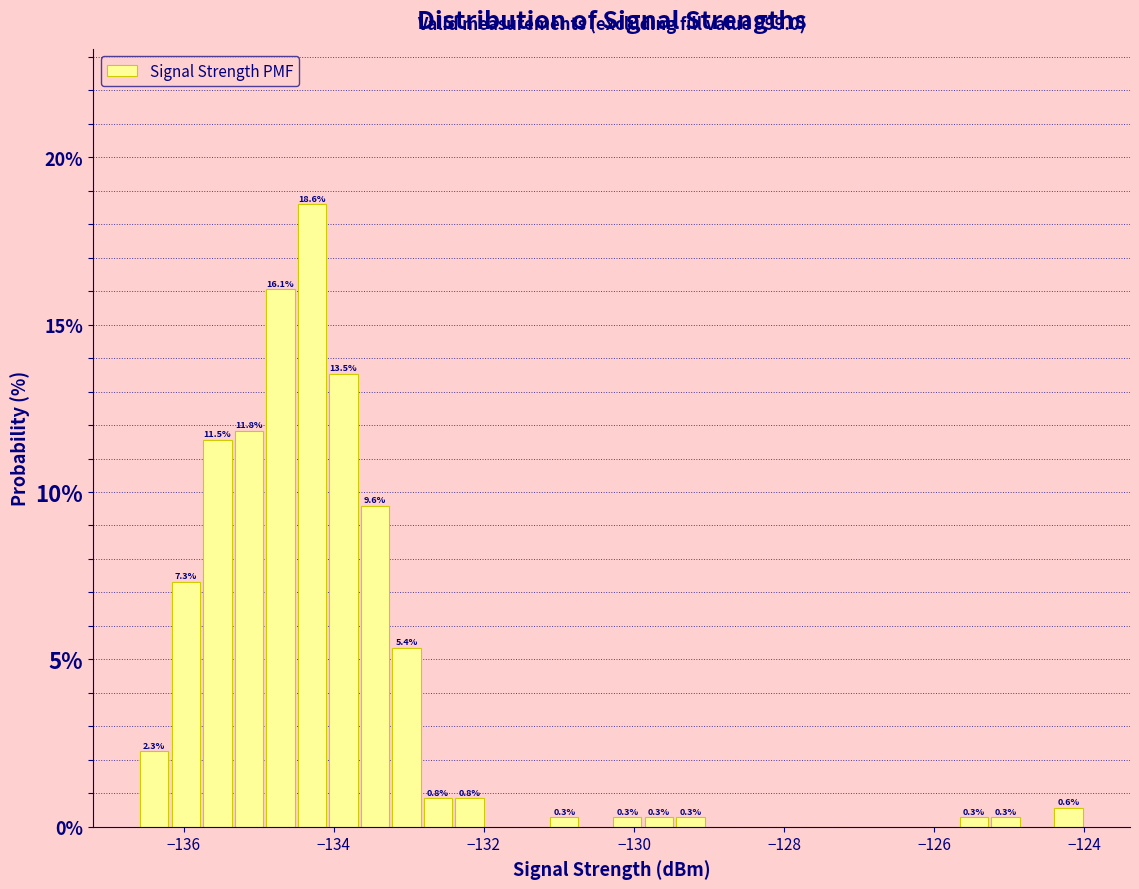

Read against the x-axis, roughly where is the centre of the tallest bar?

-134.2